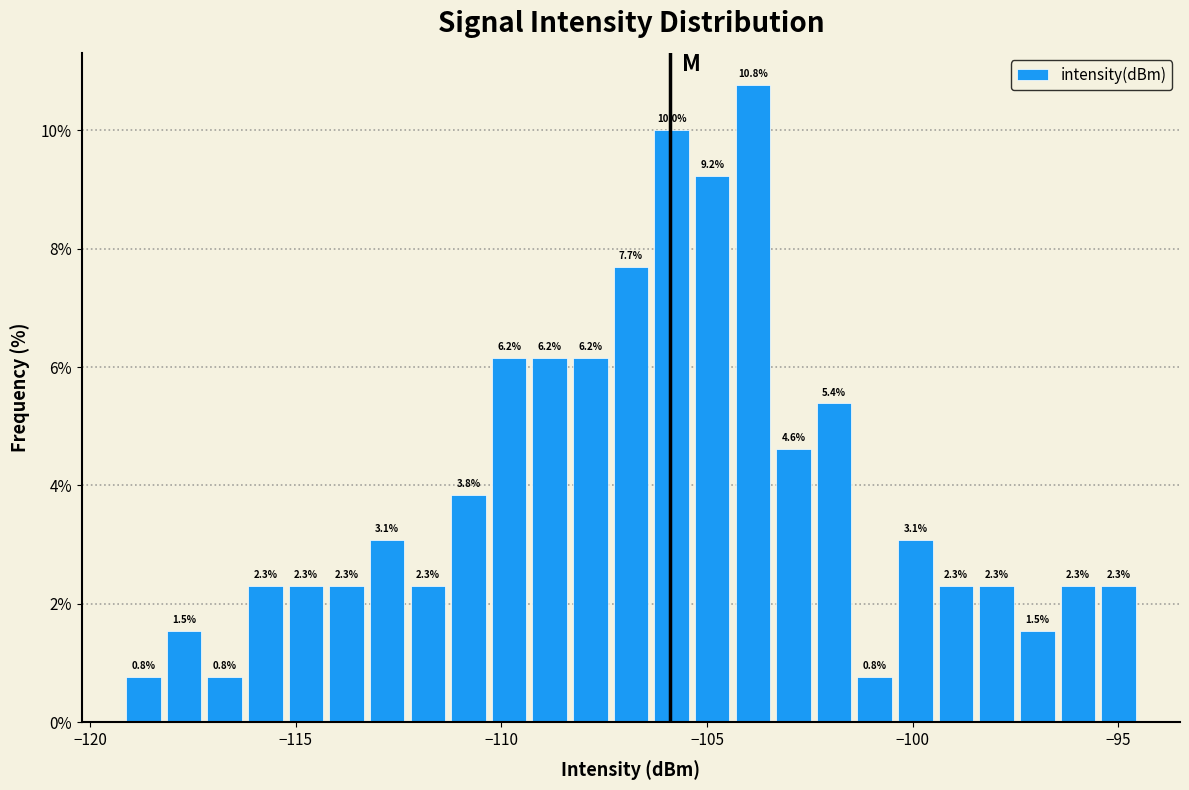

Read against the x-axis, roughly where is the centre of the tallest bar?

-104.0